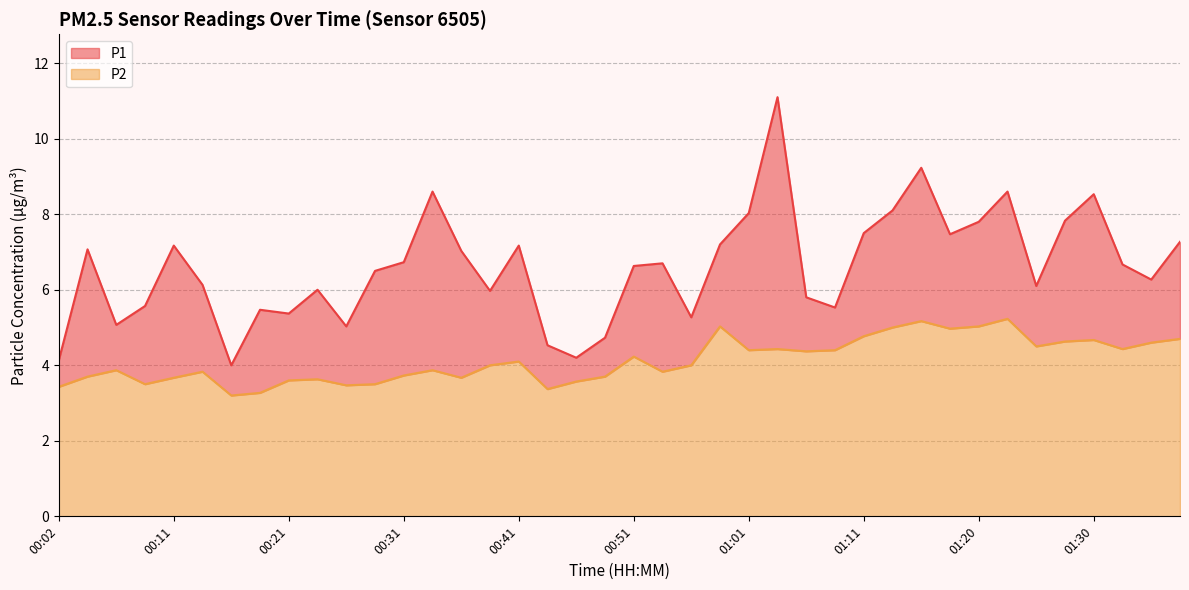

How many lines are shown in the chart?

2